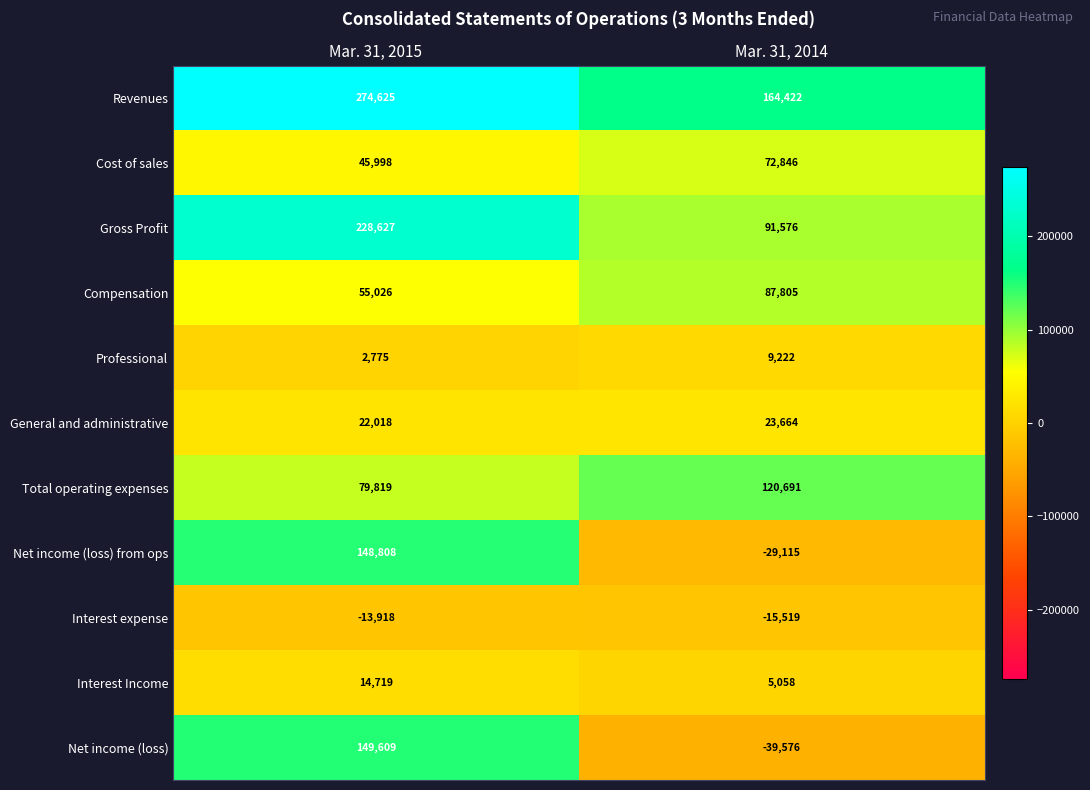

Read the Compensation value at Mar. 31, 2015.

55026